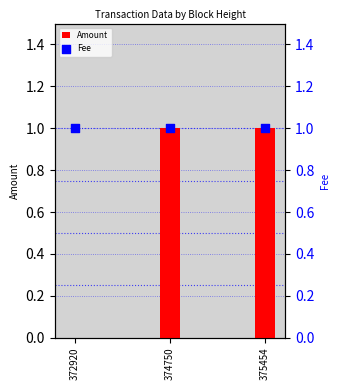

Which series reaches the maximum Y coordinate?

Amount